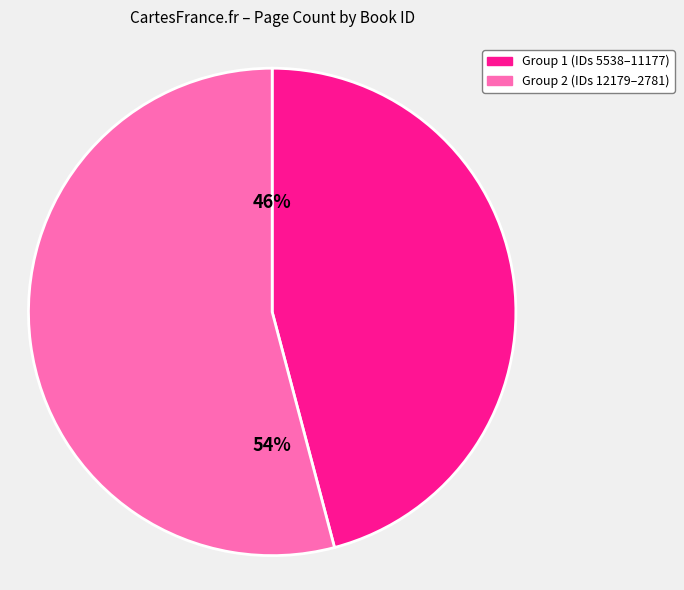

To the nearest percent, what is the average slice percentage?

50%